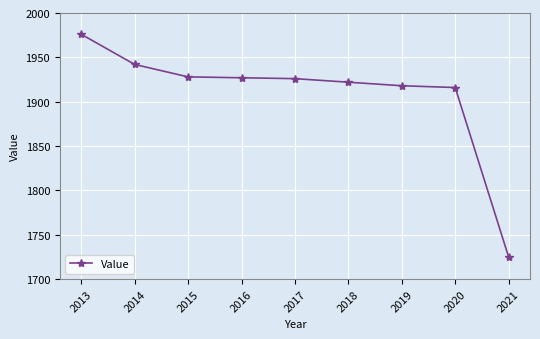

Where is the data nearest to the value 1850?

2020